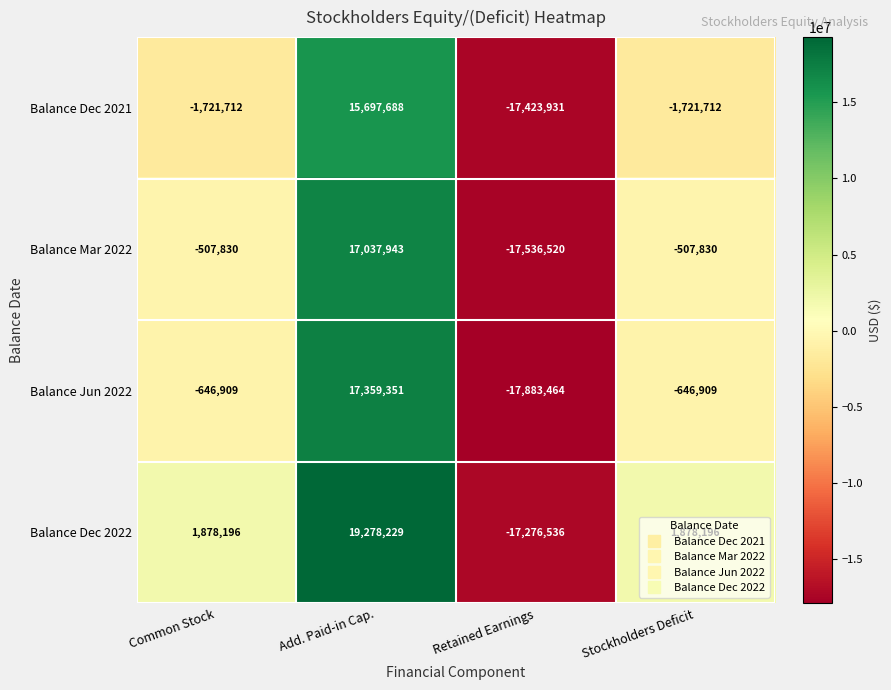

Which series has the largest total across all categories?

Balance Dec 2022